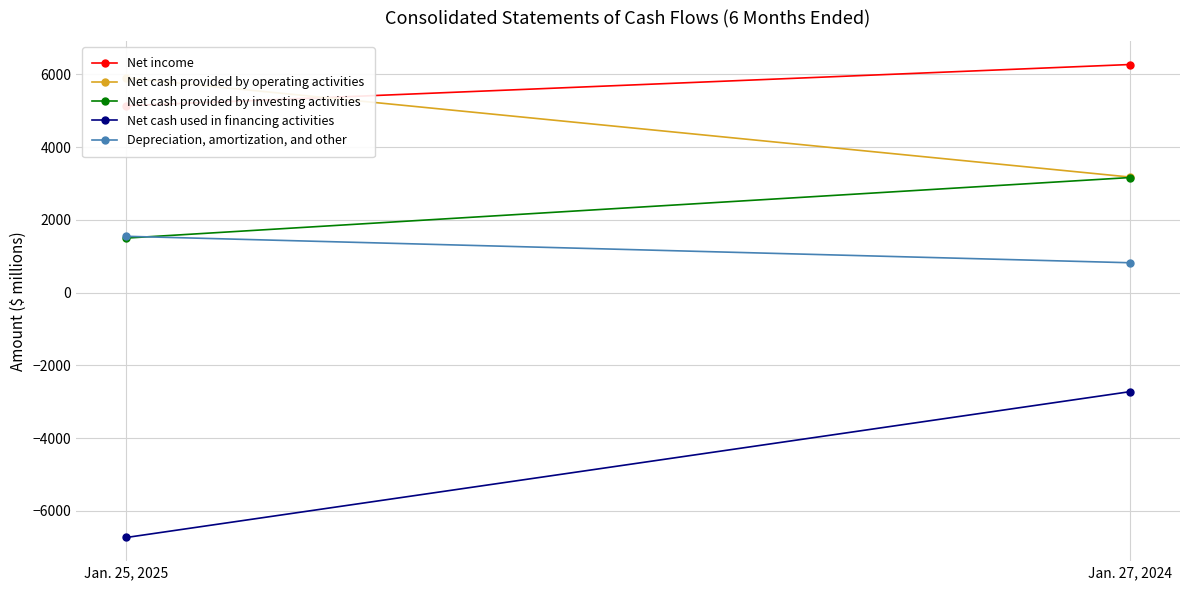

Count the Net cash provided by investing activities values in the range 1501 to 3165.

2